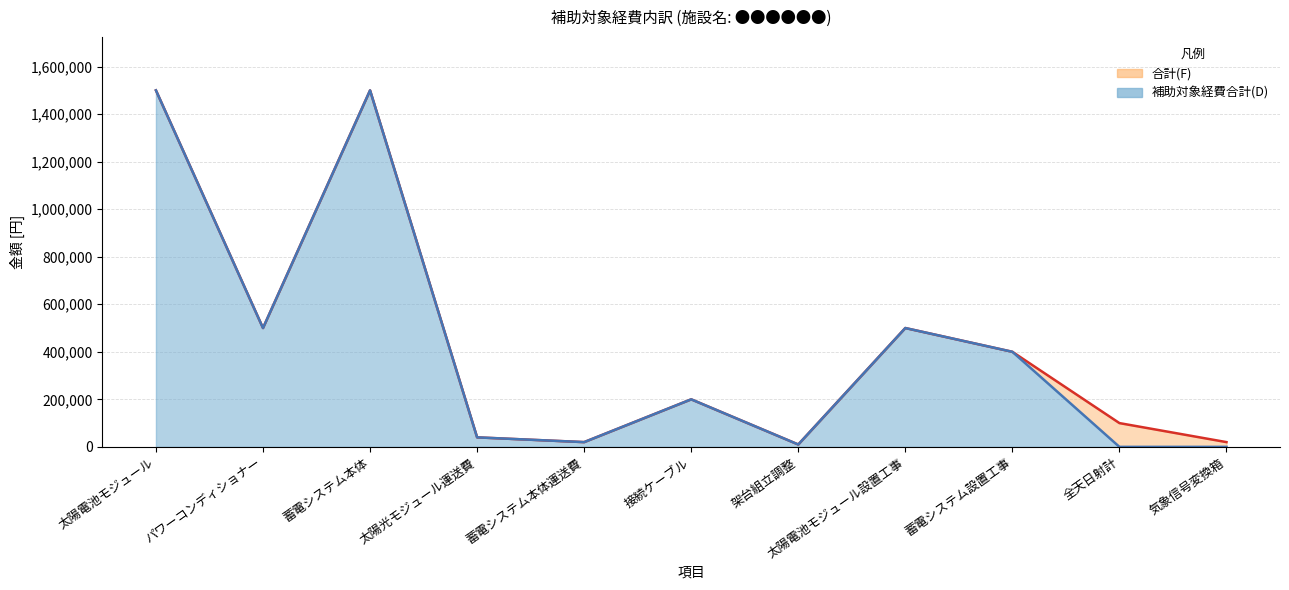

Where is the first local maximum for 補助対象経費合計(D)?

蓄電システム本体